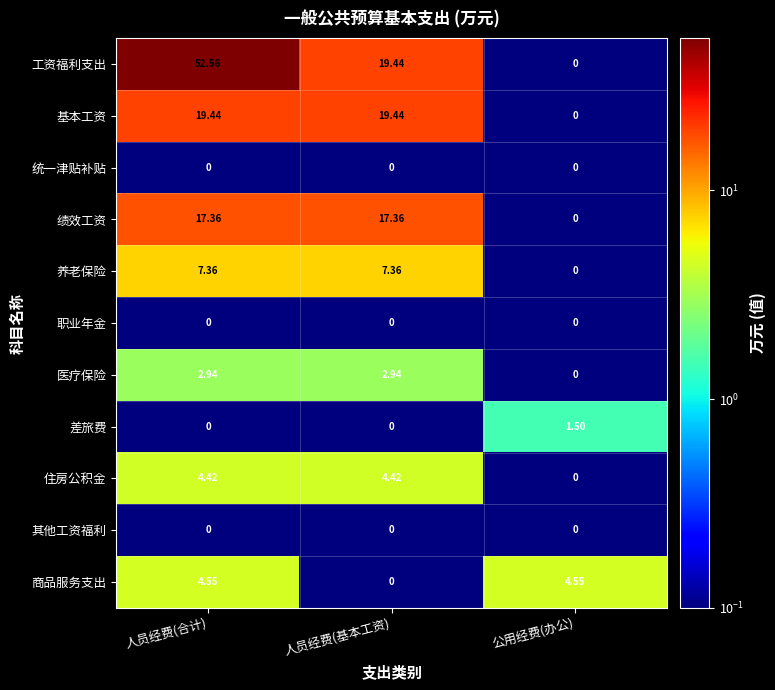

Which series has the widest spread of values?

工资福利支出